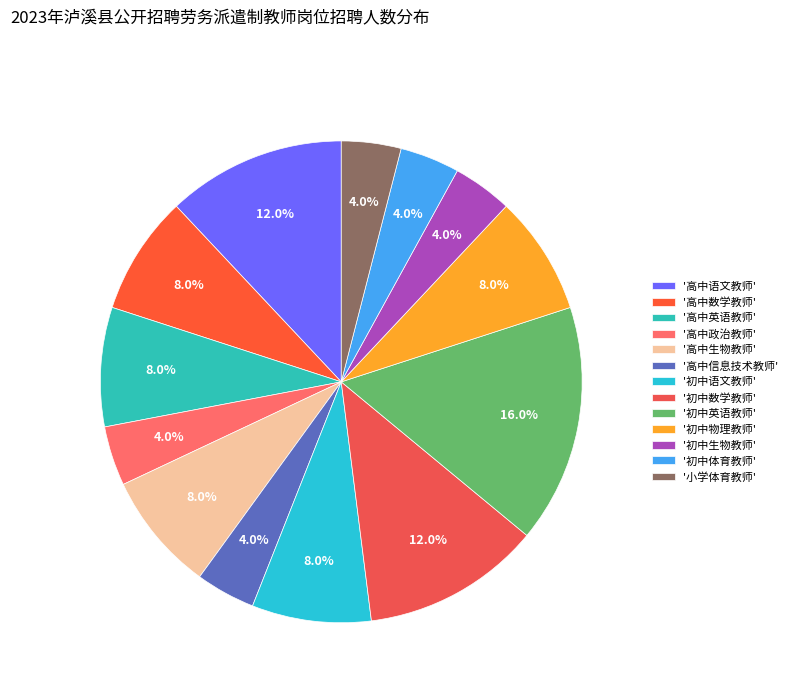

Which category has the smallest portion of the pie?

高中政治教师